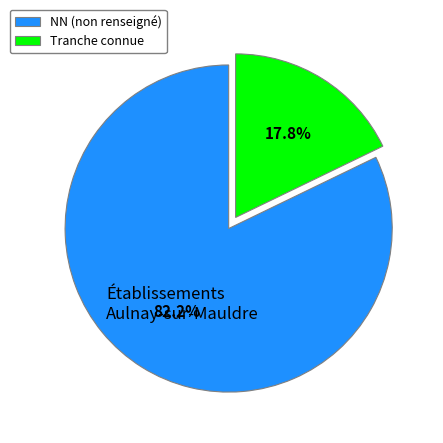

Rank the categories by value from highest to lowest.

NN (non renseigné), Tranche connue